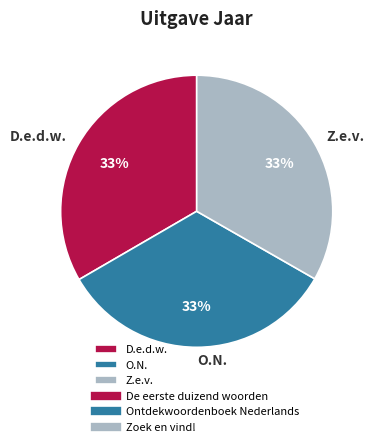

What percentage is the Z.e.v. slice, to the nearest percent?

33%